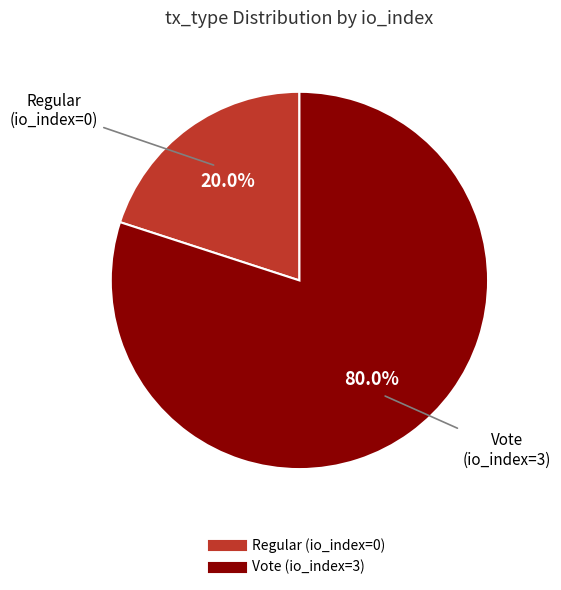

Is it true that Regular is 13% of the pie?

False